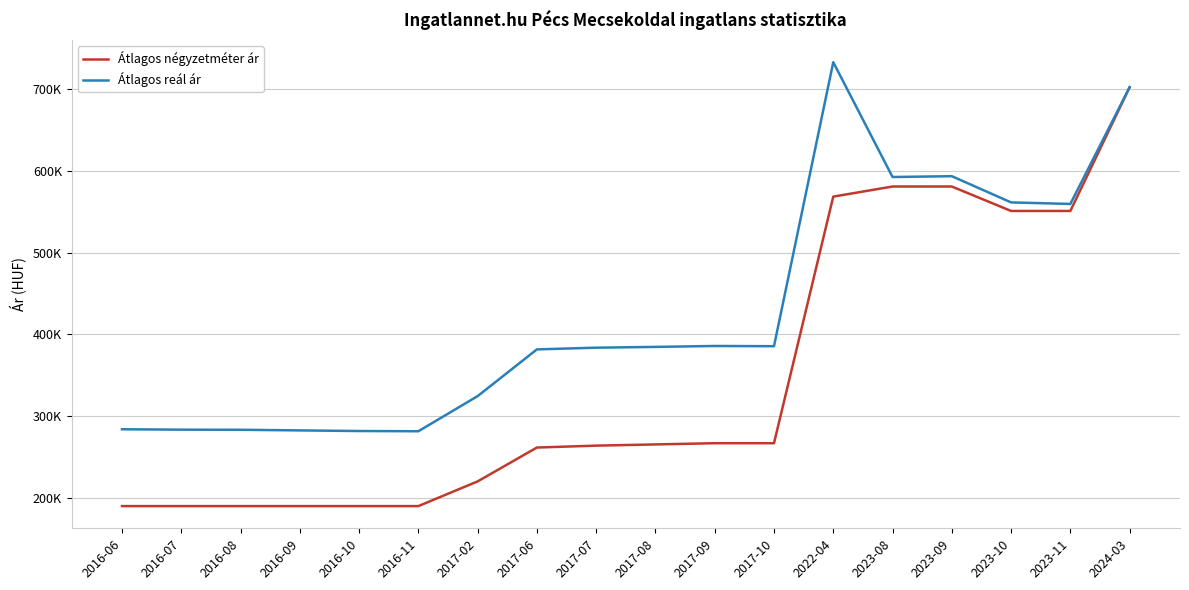

The value of Átlagos reál ár at 2016-07 is 142451. True or false?

False